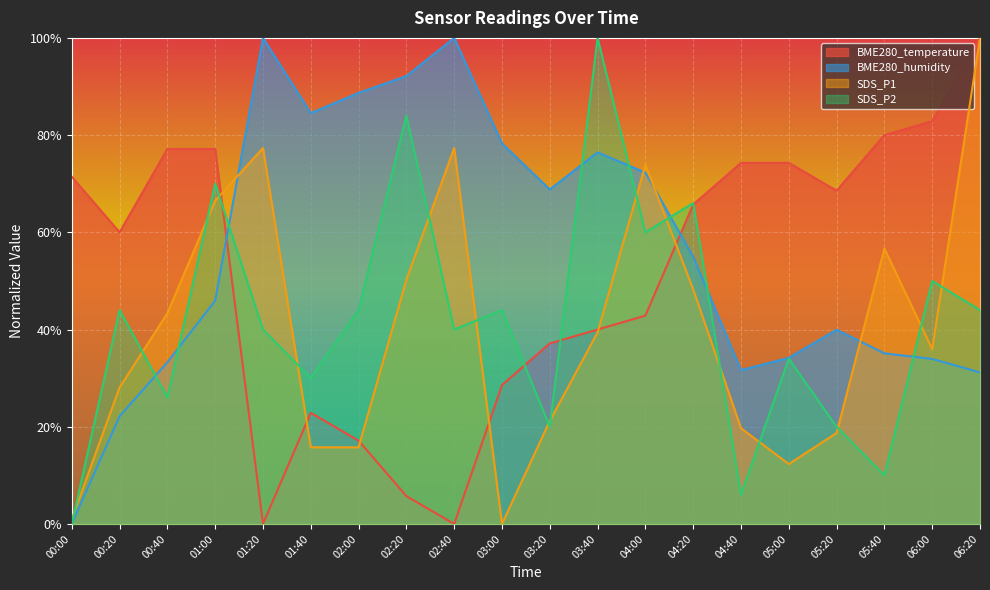

At which category is the sum across all series the highest?

06:20